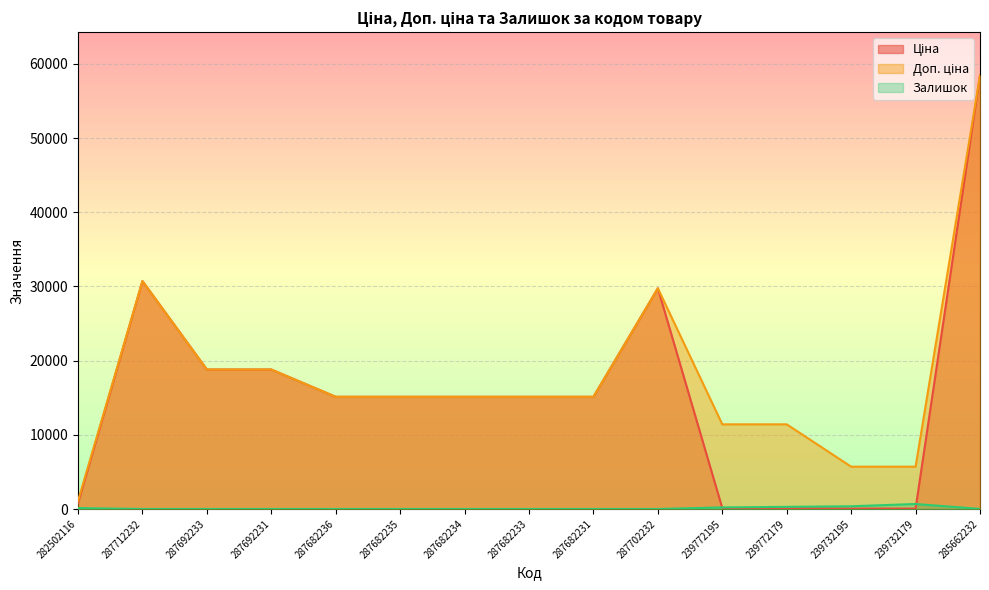

How many lines are shown in the chart?

3